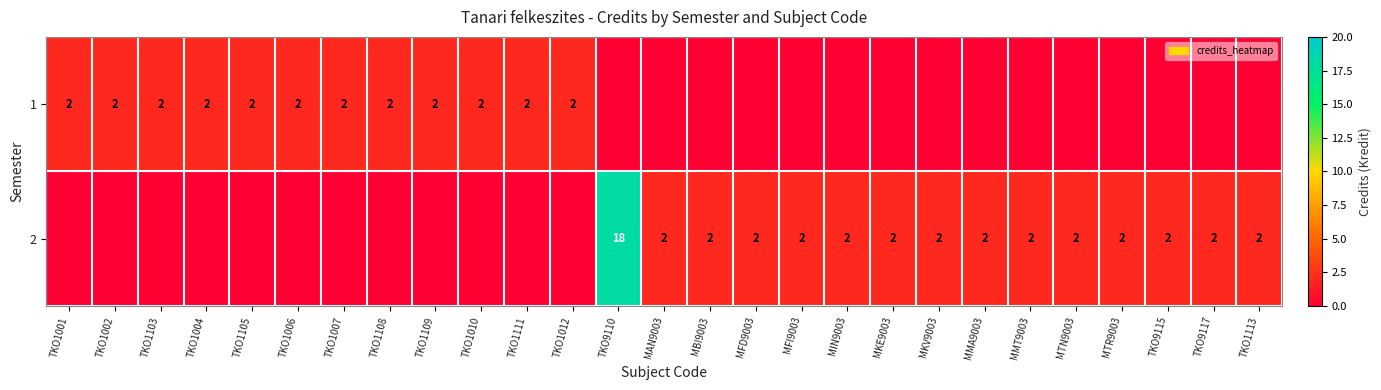

Is it true that 2 equals 1 at MFD9003?

False